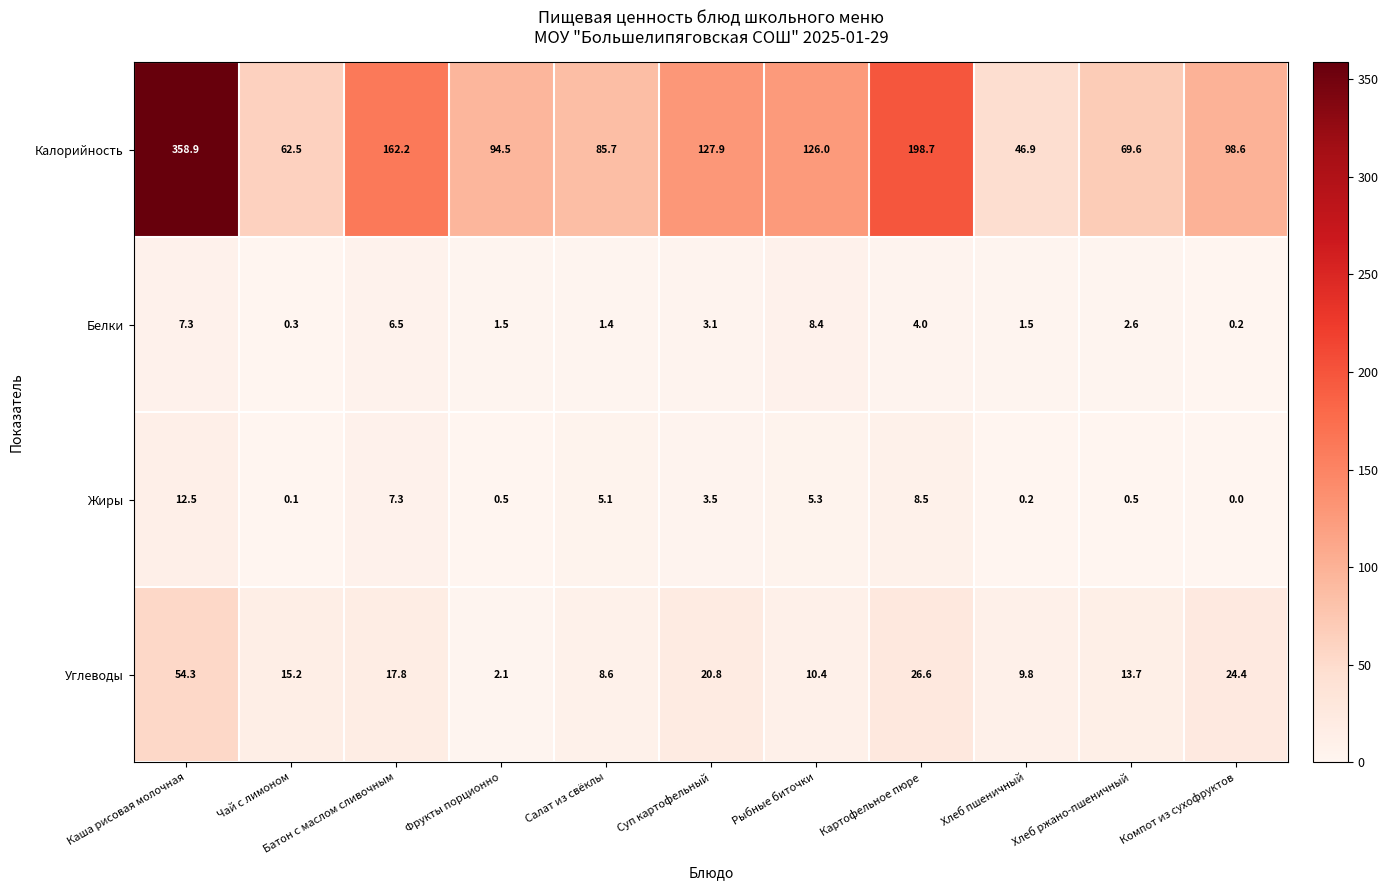

What is the approximate value of Калорийность at Чай с лимоном?

62.5